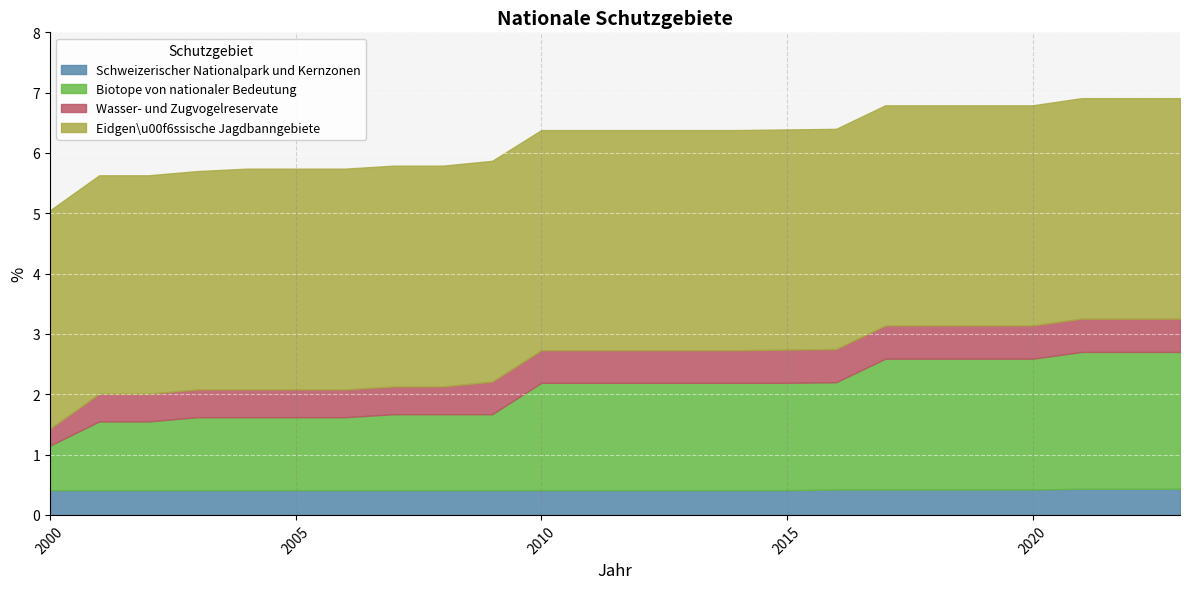

What is the sum of all Wasser- und Zugvogelreservate values?

12.2